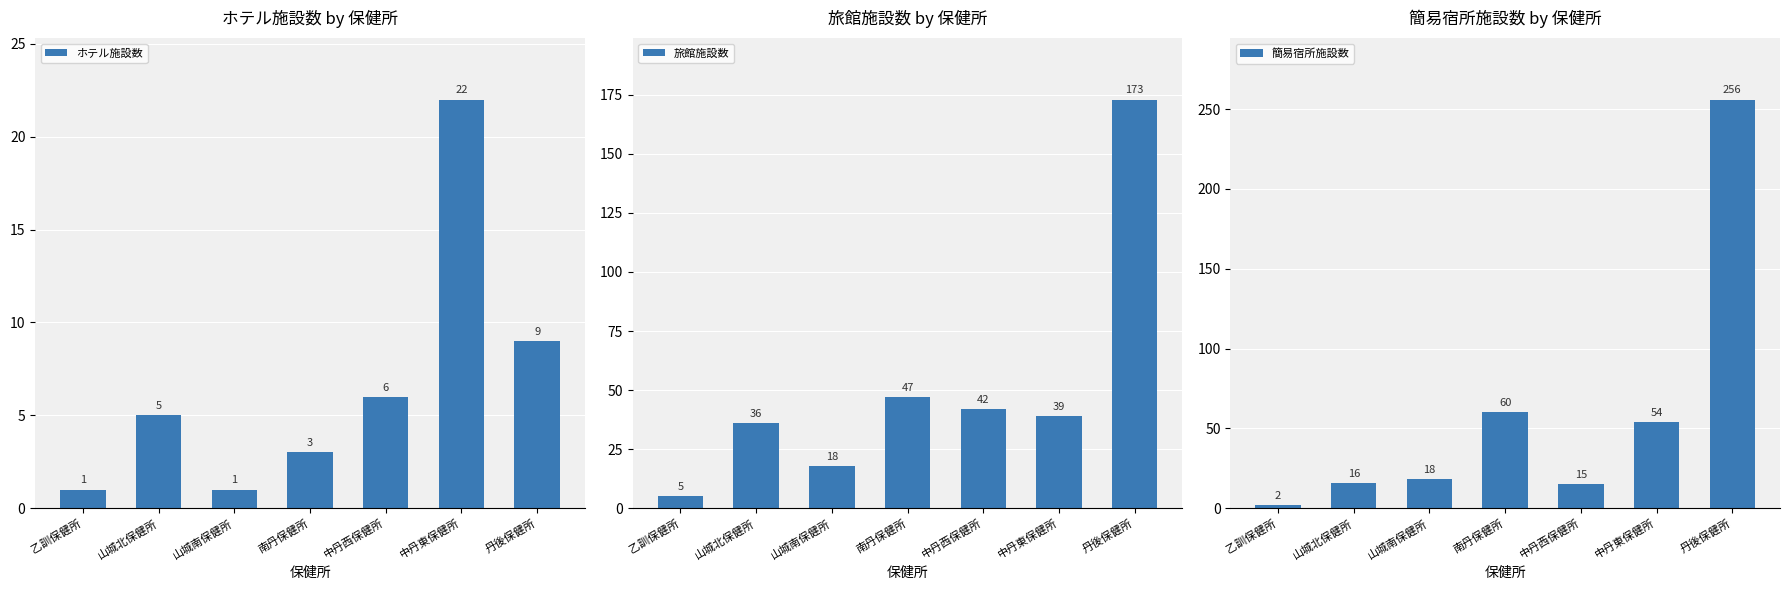

Reading right to left, what are all the values shown in this chart?

ホテル施設数: 丹後保健所=9	中丹東保健所=22	中丹西保健所=6	南丹保健所=3	山城南保健所=1	山城北保健所=5	乙訓保健所=1
旅館施設数: 丹後保健所=173	中丹東保健所=39	中丹西保健所=42	南丹保健所=47	山城南保健所=18	山城北保健所=36	乙訓保健所=5
簡易宿所施設数: 丹後保健所=256	中丹東保健所=54	中丹西保健所=15	南丹保健所=60	山城南保健所=18	山城北保健所=16	乙訓保健所=2